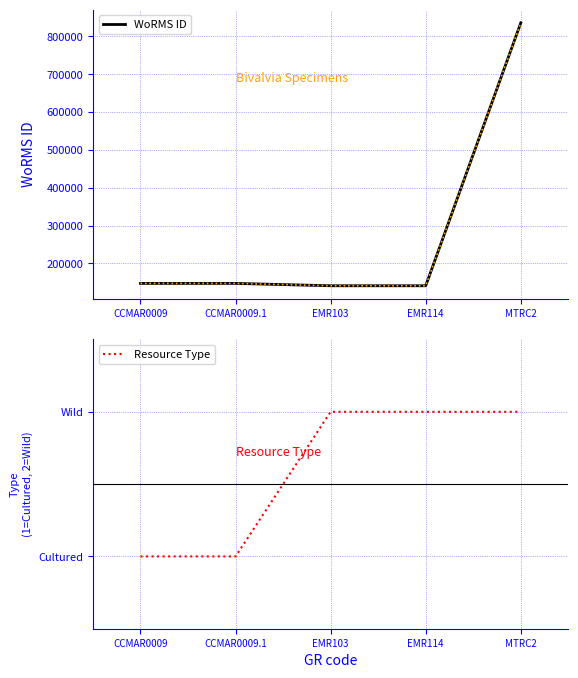

How many data points does each series have?

5